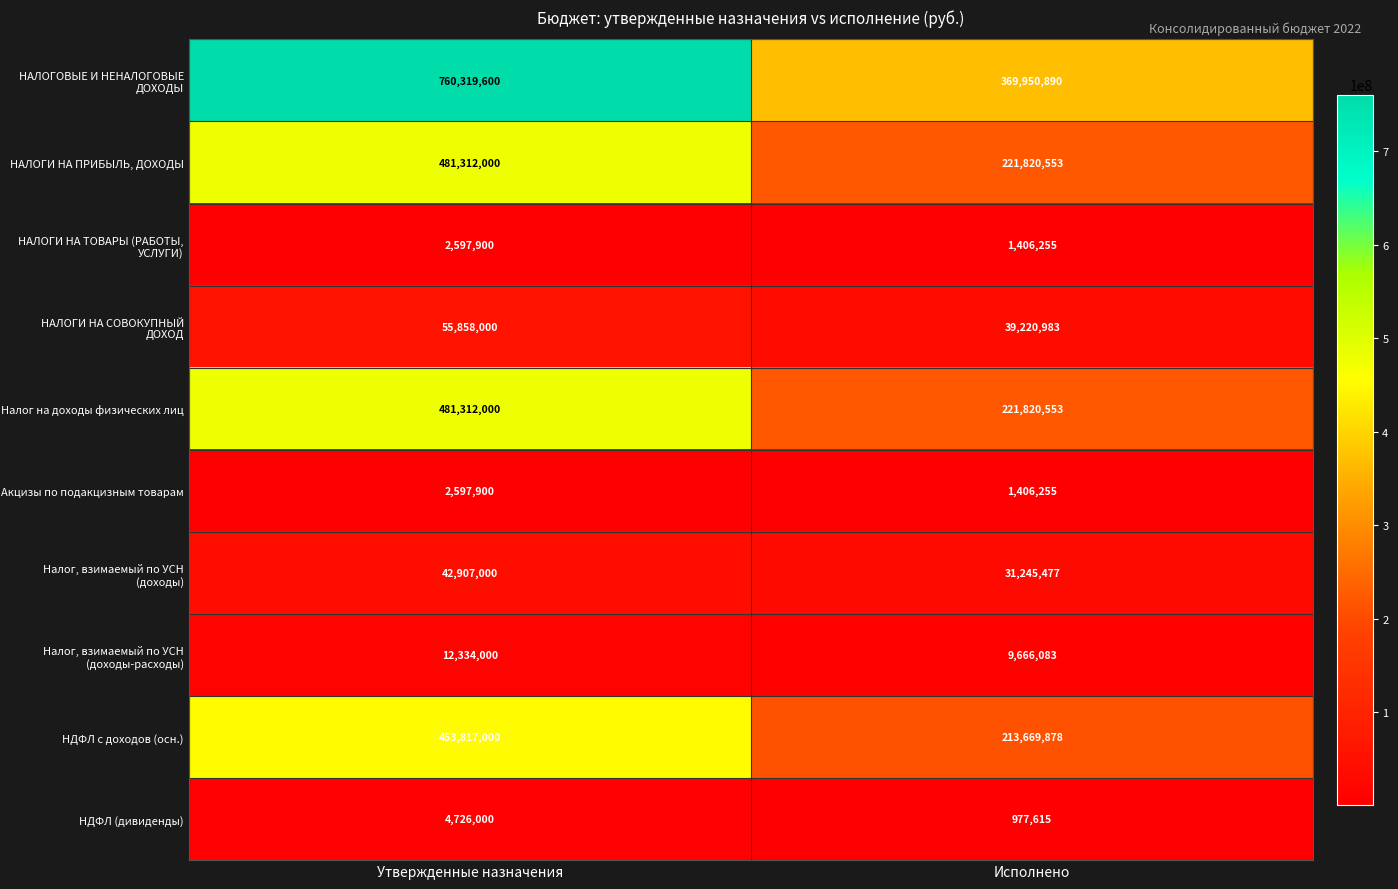

At how many categories does at least one series exceed 130360149?

2